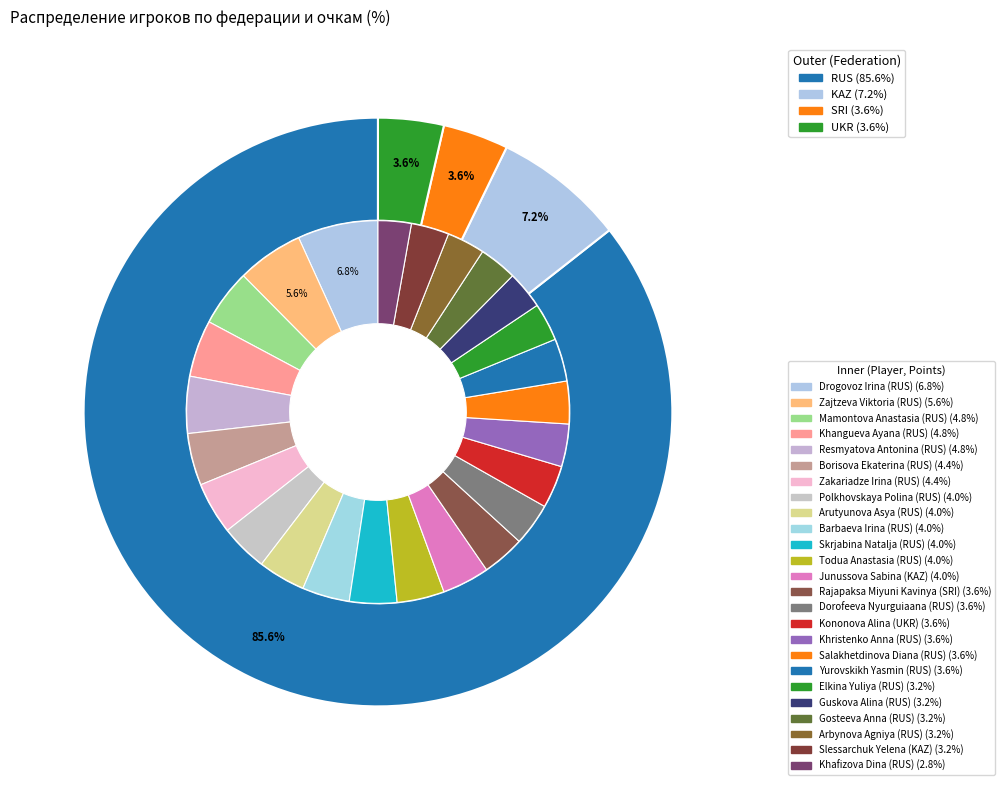

Is UKR the majority of the pie?

No